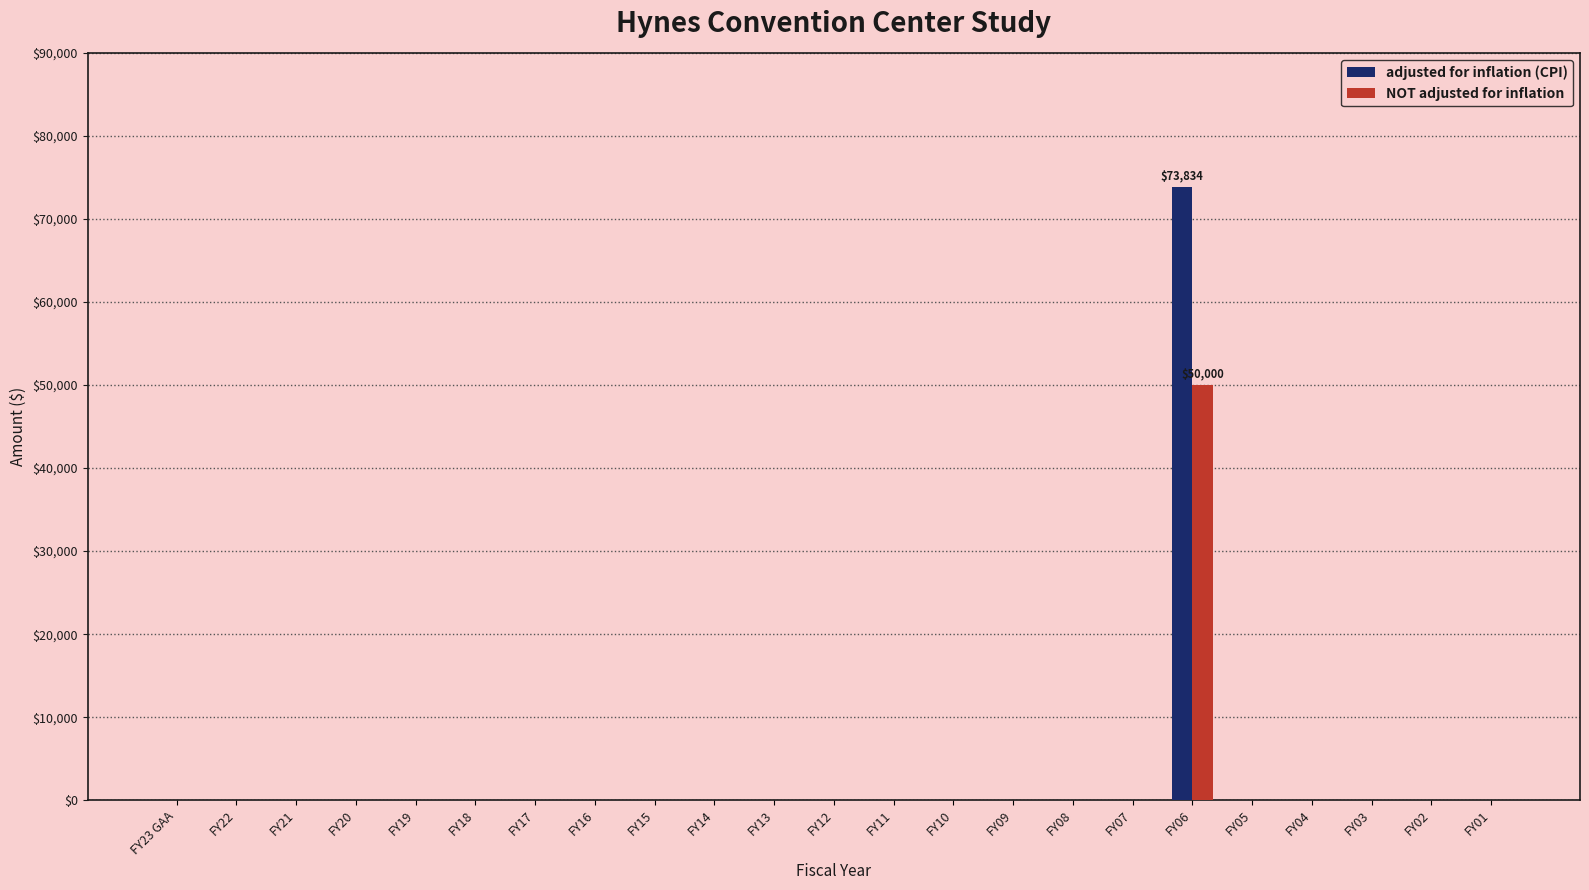

At which label does adjusted for inflation (CPI) reach its peak?

FY06